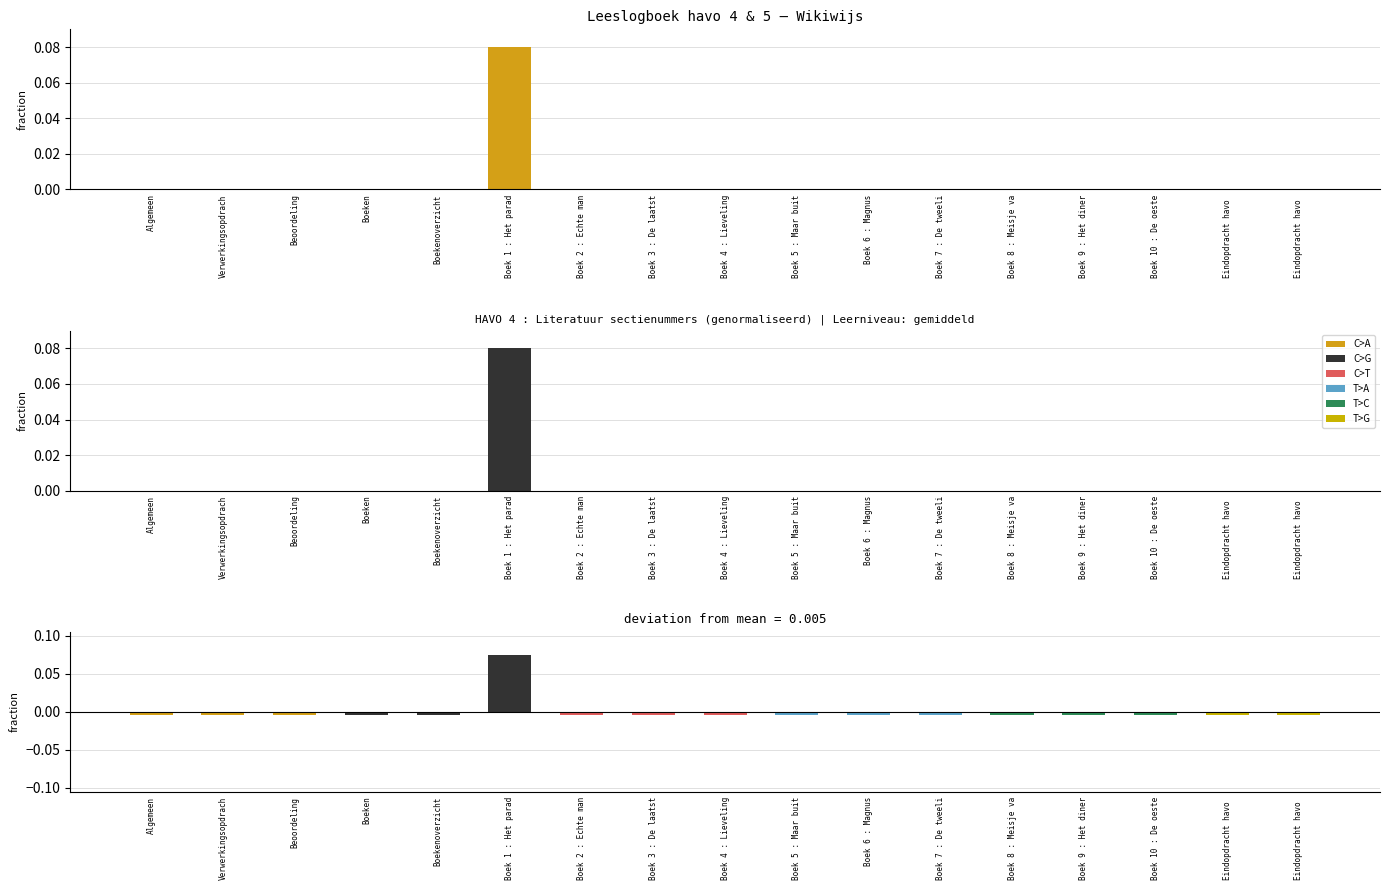

What is the label of the 2nd bar from the left?

Verwerkingsopdrach